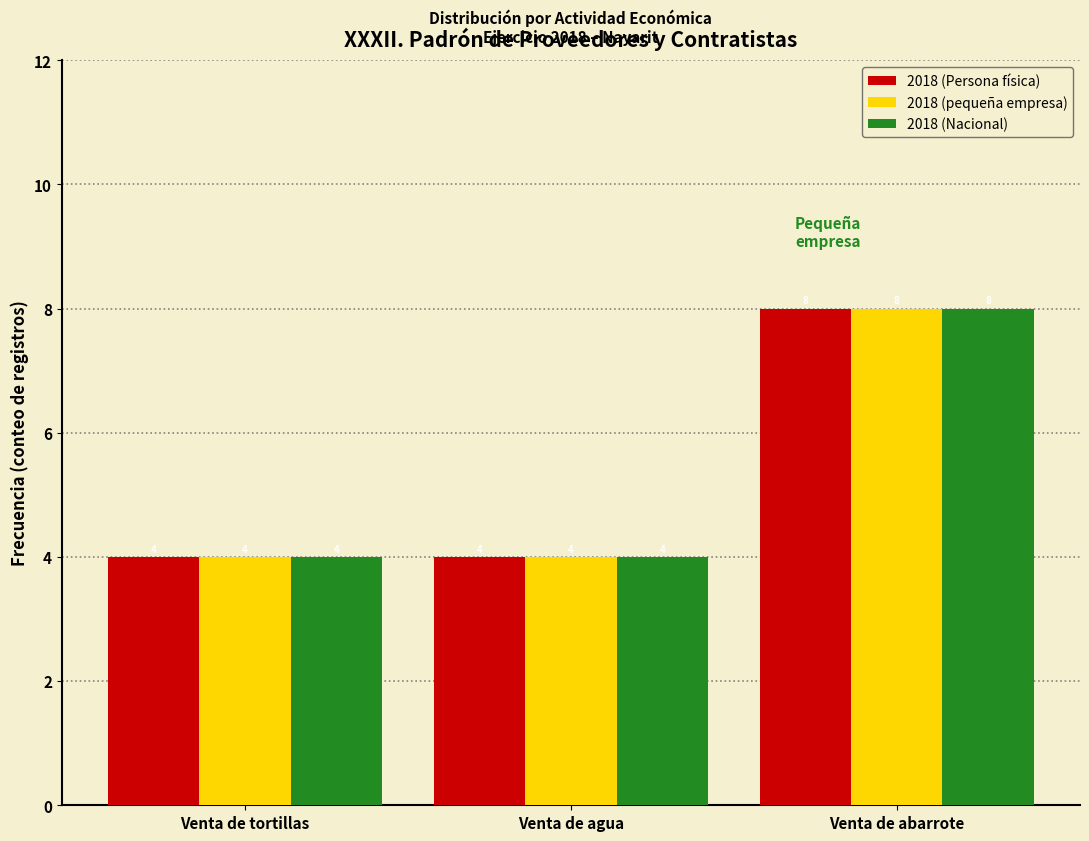

Reading left to right, transcribe all the data shown in this chart.

2018 (Persona física): 4	4	8
2018 (pequeña empresa): 4	4	8
2018 (Nacional): 4	4	8